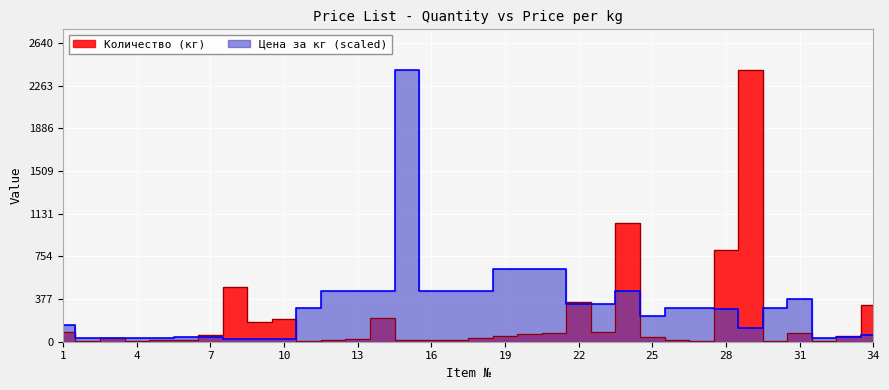

Is the value of Цена за кг at 8 greater than the value of Количество (кг) at 16?

Yes